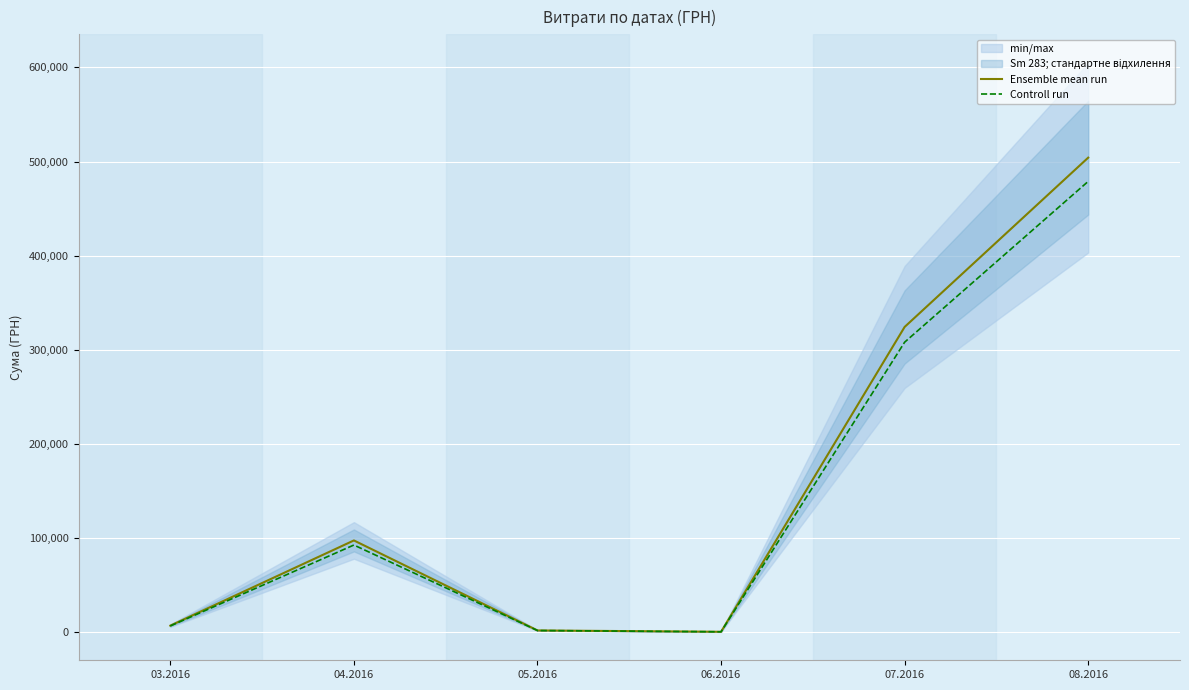

True or false: Controll run and Ensemble mean run intersect in this chart.

False